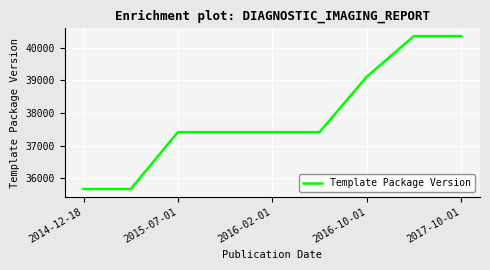

What is the difference between the maximum and minimum values?

4699